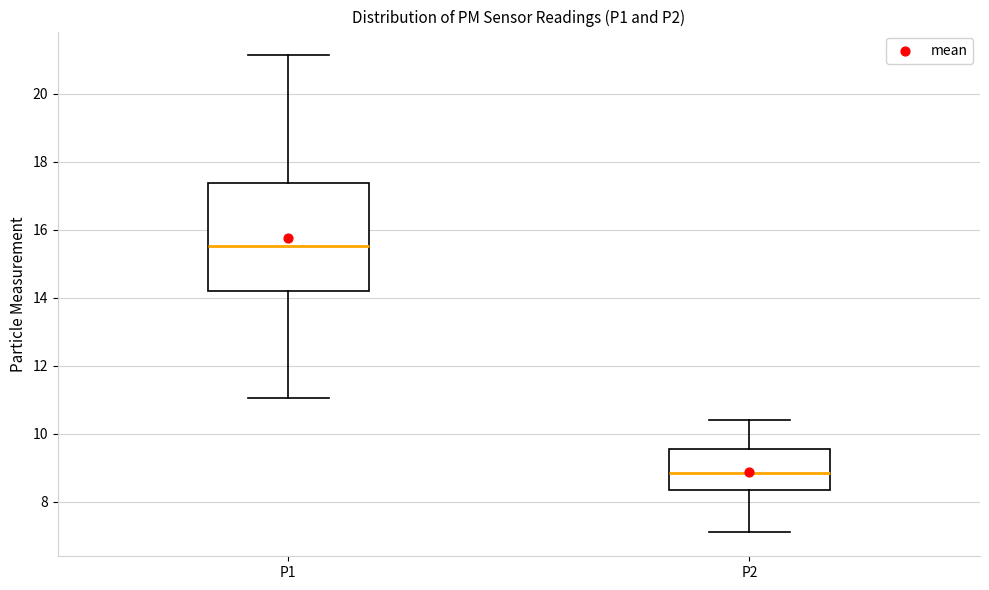

Where does the upper whisker of the box for P1 end on the y-axis? The values are not printed on the chart, so give them approximately, as read against the axis.

21.2